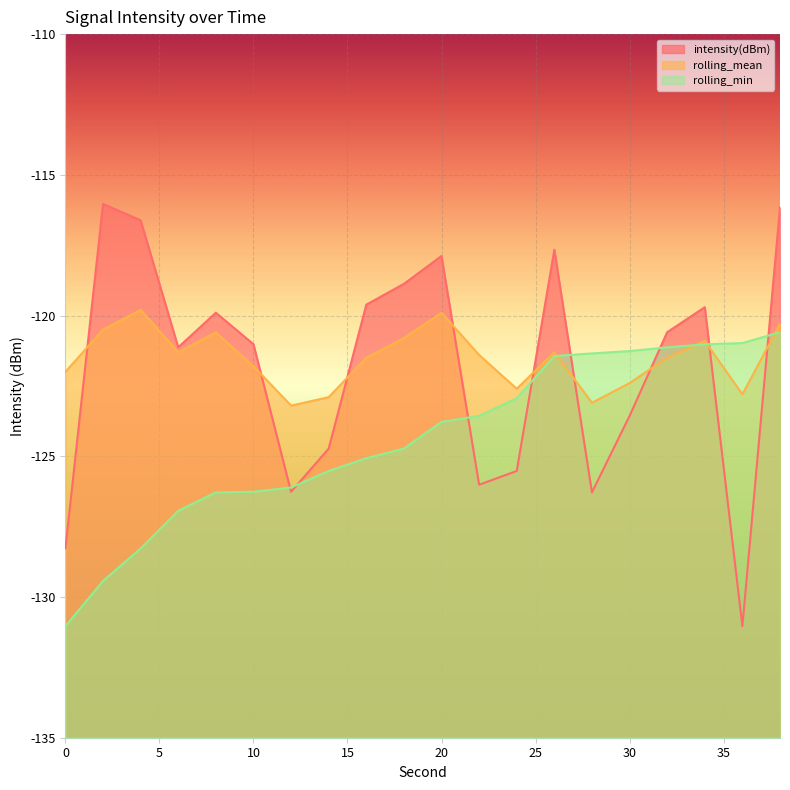

What is the sum of the rolling_min values at 32 and 4?

-249.4